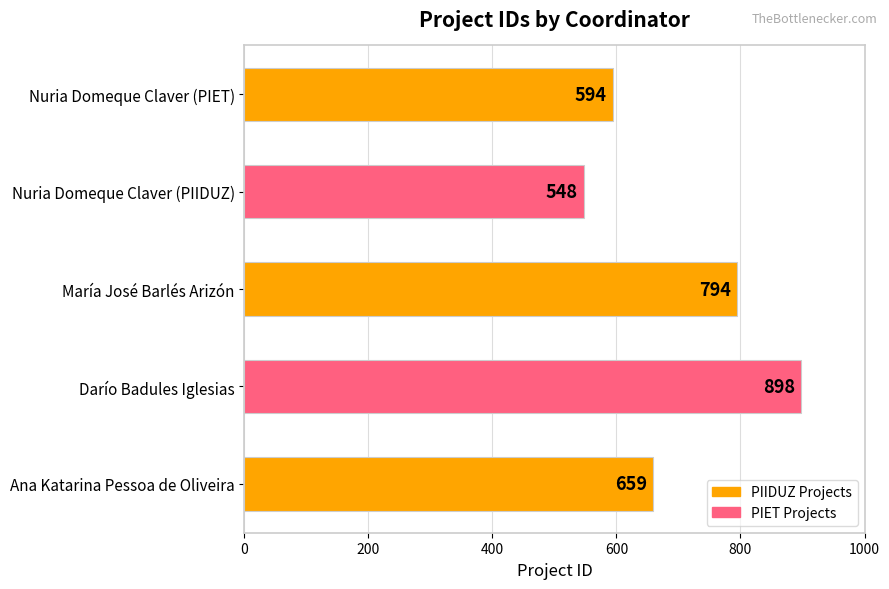

Reading top to bottom, list all the values displayed in this chart.

594	548	794	898	659